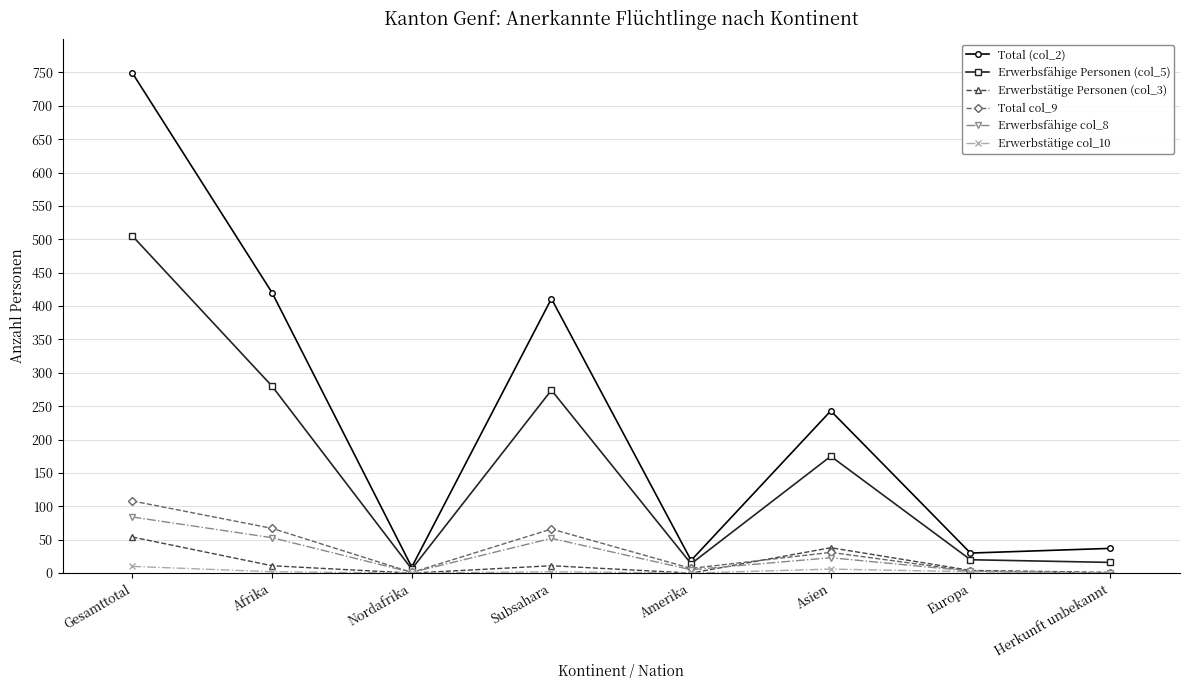

How many values in the Erwerbstätige Personen (col_3) series are below 11?

4